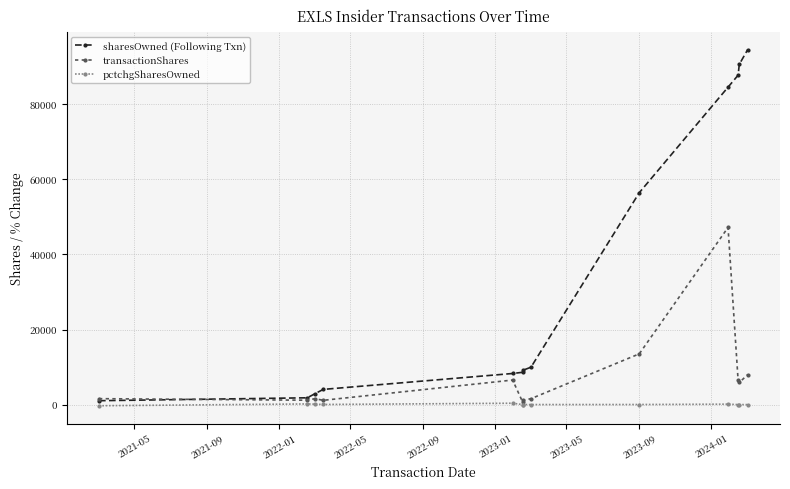

True or false: pctchgSharesOwned has more than 0 interior local peaks.

True